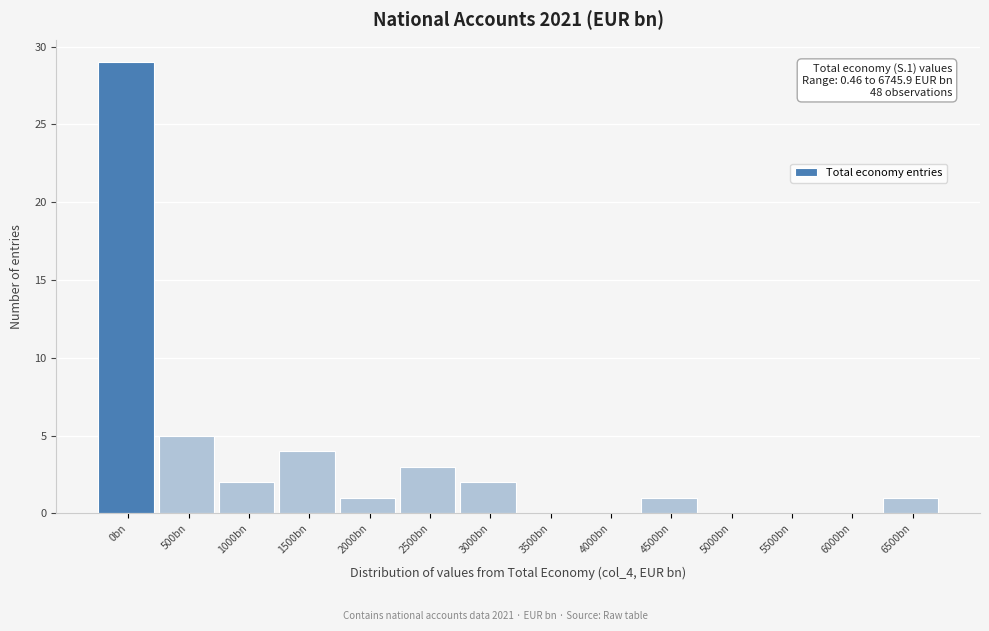

Reading left to right, what are all the values shown in this chart?

0bn=29	500bn=5	1000bn=2	1500bn=4	2000bn=1	2500bn=3	3000bn=2	3500bn=0	4000bn=0	4500bn=1	5000bn=0	5500bn=0	6000bn=0	6500bn=1